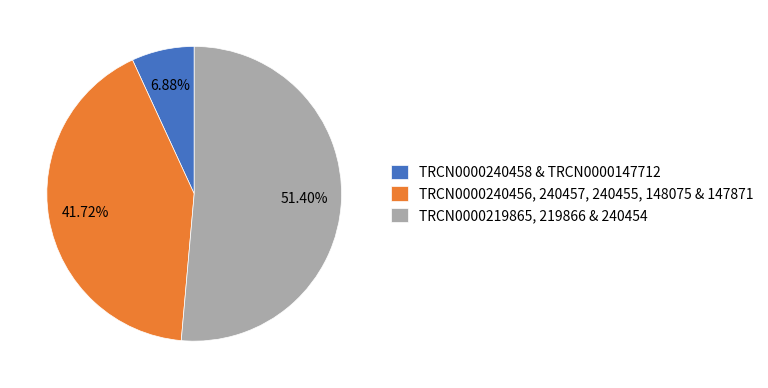

How many segments does this pie chart have?

3